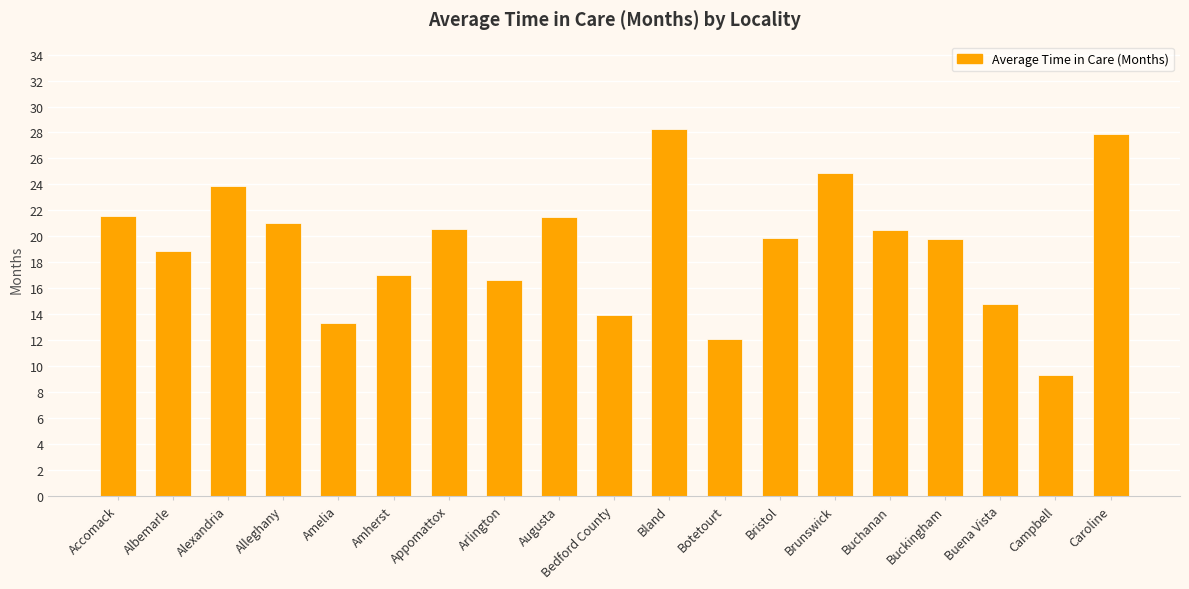

At which category does the chart reach its minimum across all series?

Campbell